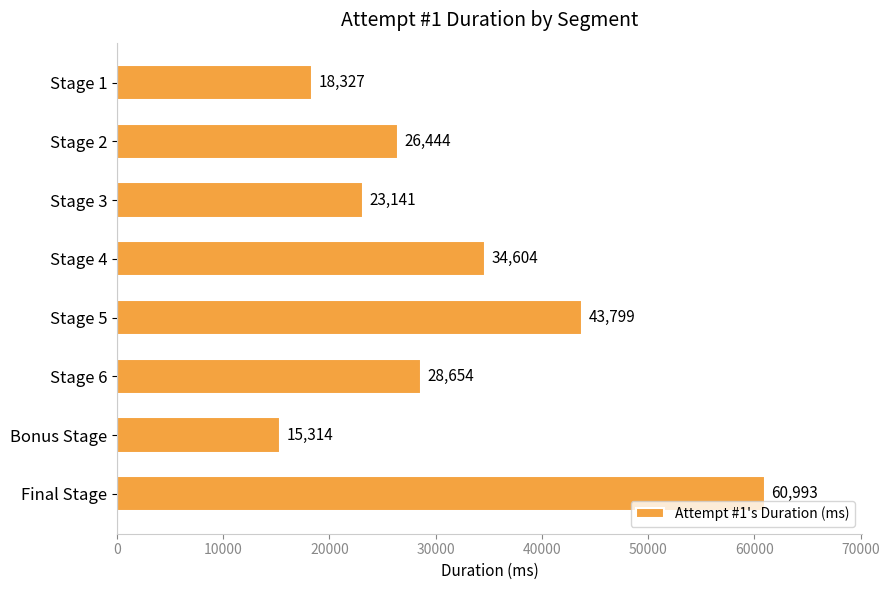

What is the change in value from Stage 6 to Final Stage?

+32339